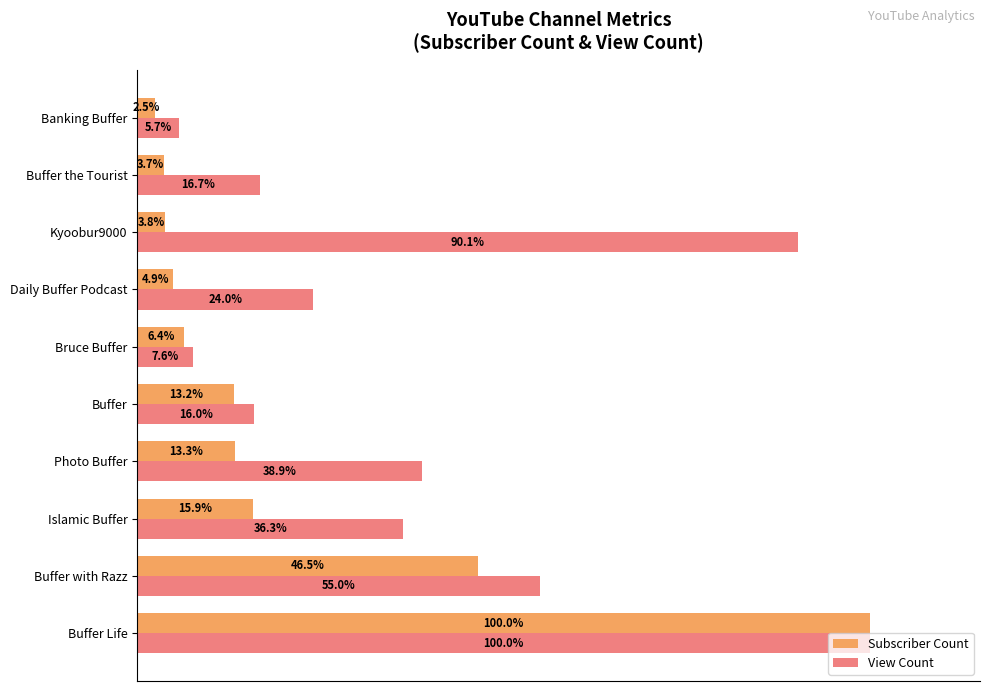

Rank the series by their average value, from lowest to highest.

Subscriber Count, View Count